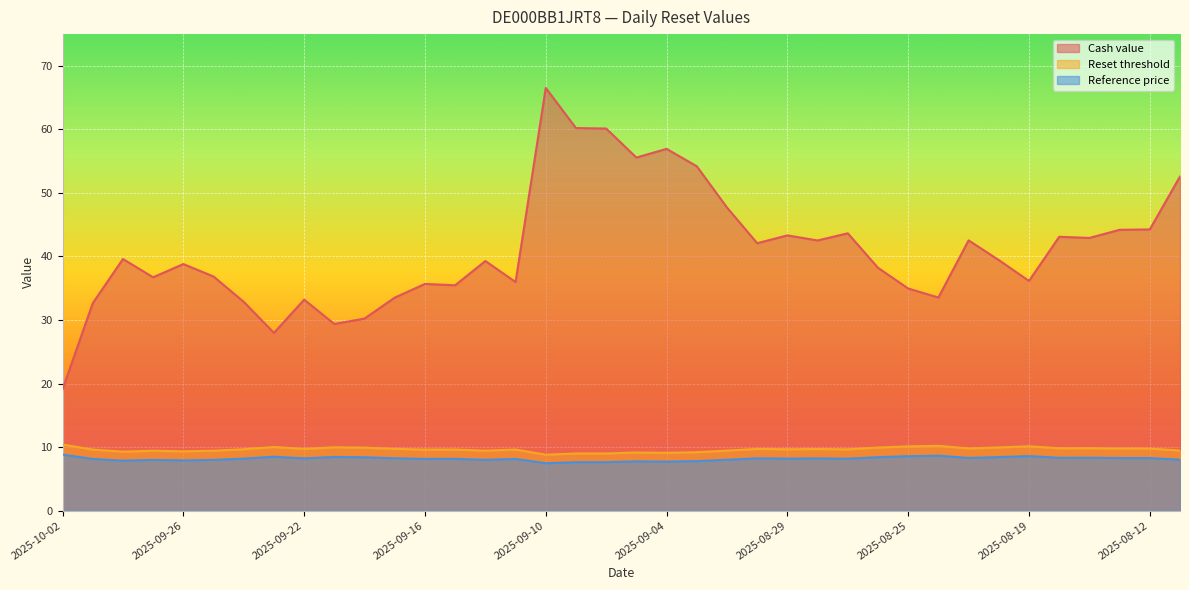

Reading right to left, extract all data points from this chart.

Cash value: 2025-08-11=52.6	2025-08-12=44.3	2025-08-13=44.2	2025-08-14=42.9	2025-08-18=43.1	2025-08-19=36.1	2025-08-20=39.4	2025-08-21=42.5	2025-08-22=33.5	2025-08-25=35.0	2025-08-26=38.2	2025-08-27=43.6	2025-08-28=42.5	2025-08-29=43.3	2025-09-01=42.1	2025-09-02=47.7	2025-09-03=54.2	2025-09-04=56.9	2025-09-05=55.6	2025-09-08=60.1	2025-09-09=60.2	2025-09-10=66.5	2025-09-11=36.0	2025-09-12=39.3	2025-09-15=35.5	2025-09-16=35.7	2025-09-17=33.5	2025-09-18=30.2	2025-09-19=29.4	2025-09-22=33.2	2025-09-23=28.0	2025-09-24=32.9	2025-09-25=36.9	2025-09-26=38.8	2025-09-29=36.7	2025-09-30=39.6	2025-10-01=32.6	2025-10-02=19.1
Reset threshold: 2025-08-11=9.5	2025-08-12=9.8	2025-08-13=9.8	2025-08-14=9.8	2025-08-18=9.8	2025-08-19=10.1	2025-08-20=9.9	2025-08-21=9.8	2025-08-22=10.2	2025-08-25=10.1	2025-08-26=9.9	2025-08-27=9.6	2025-08-28=9.7	2025-08-29=9.7	2025-09-01=9.7	2025-09-02=9.5	2025-09-03=9.2	2025-09-04=9.1	2025-09-05=9.1	2025-09-08=9.0	2025-09-09=9.0	2025-09-10=8.8	2025-09-11=9.6	2025-09-12=9.4	2025-09-15=9.6	2025-09-16=9.6	2025-09-17=9.7	2025-09-18=9.9	2025-09-19=10.0	2025-09-22=9.7	2025-09-23=10.0	2025-09-24=9.7	2025-09-25=9.4	2025-09-26=9.3	2025-09-29=9.4	2025-09-30=9.3	2025-10-01=9.6	2025-10-02=10.4
Reference price: 2025-08-11=8.0	2025-08-12=8.3	2025-08-13=8.3	2025-08-14=8.3	2025-08-18=8.3	2025-08-19=8.6	2025-08-20=8.4	2025-08-21=8.3	2025-08-22=8.6	2025-08-25=8.6	2025-08-26=8.4	2025-08-27=8.2	2025-08-28=8.2	2025-08-29=8.2	2025-09-01=8.2	2025-09-02=8.0	2025-09-03=7.8	2025-09-04=7.7	2025-09-05=7.8	2025-09-08=7.6	2025-09-09=7.6	2025-09-10=7.5	2025-09-11=8.1	2025-09-12=8.0	2025-09-15=8.2	2025-09-16=8.1	2025-09-17=8.2	2025-09-18=8.4	2025-09-19=8.4	2025-09-22=8.2	2025-09-23=8.5	2025-09-24=8.2	2025-09-25=8.0	2025-09-26=7.9	2025-09-29=8.0	2025-09-30=7.9	2025-10-01=8.1	2025-10-02=8.8